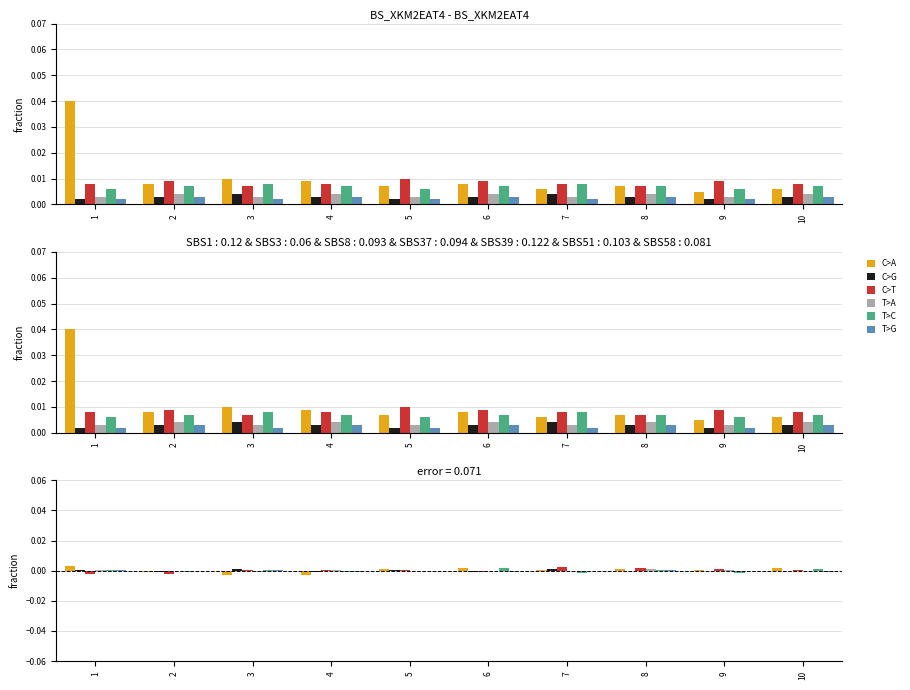

True or false: C>A has a value of 0.0 at 5.

False